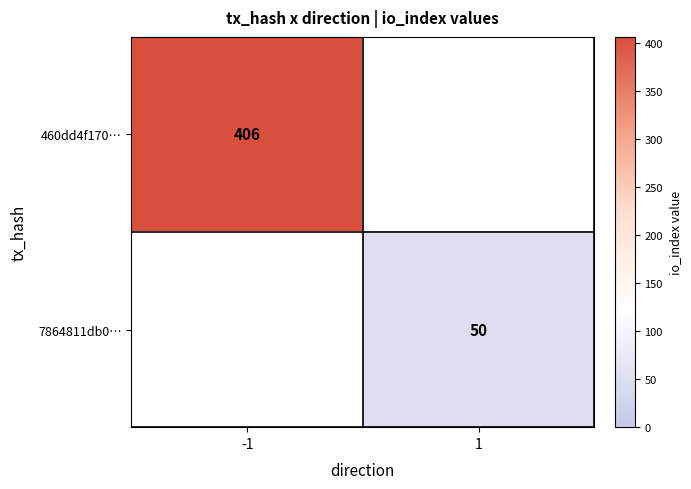

At how many categories does at least one series exceed 51?

1